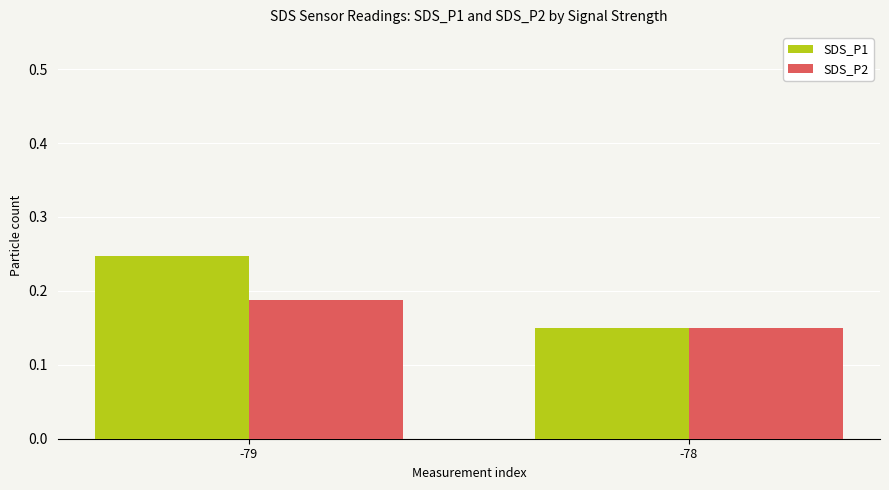

Which series has the largest total across all categories?

SDS_P1